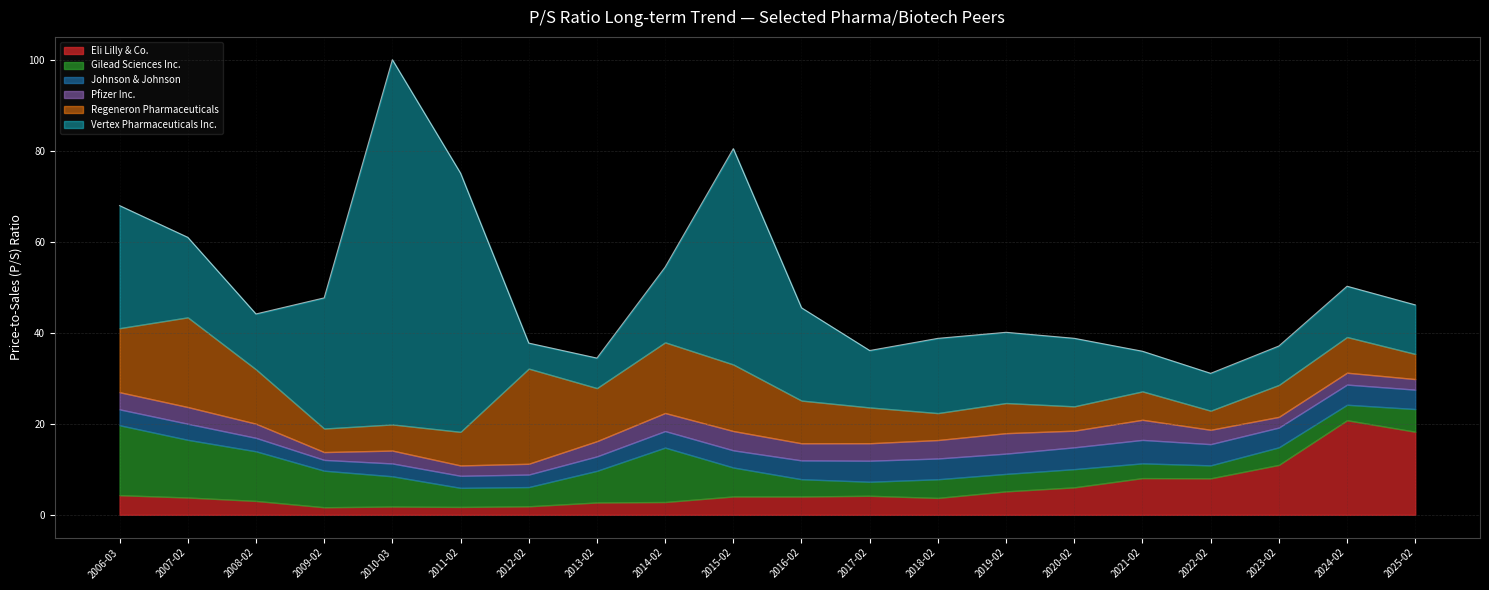

Where does the Regeneron Pharmaceuticals series first go above 7?

2006-03-13